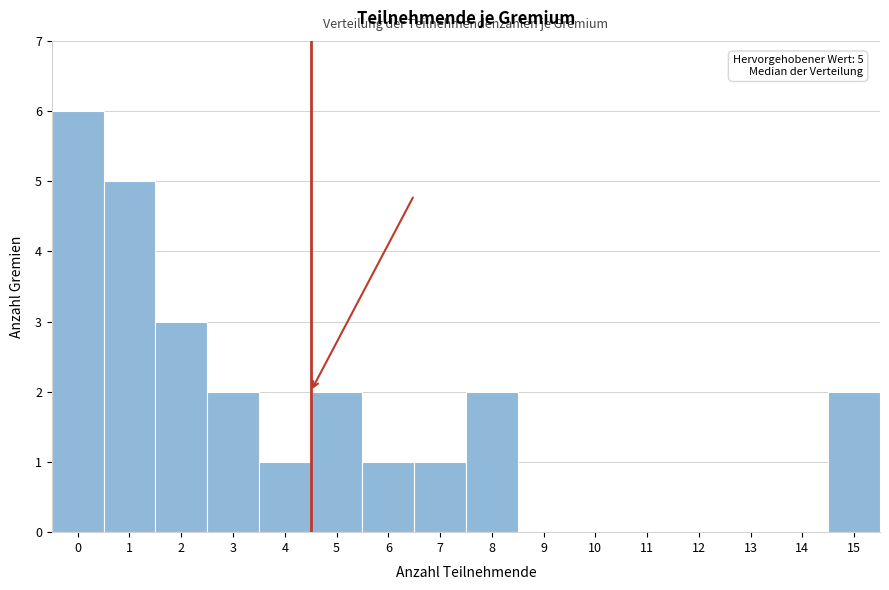

Reading right to left, list all the values displayed in this chart.

15=2	14=0	13=0	12=0	11=0	10=0	9=0	8=2	7=1	6=1	5=2	4=1	3=2	2=3	1=5	0=6